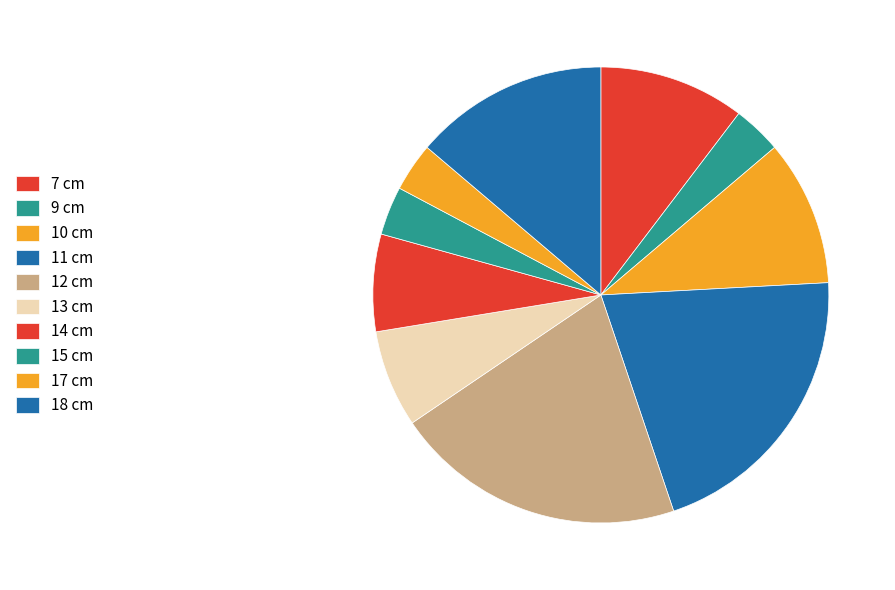

Which slice is the smallest?

15